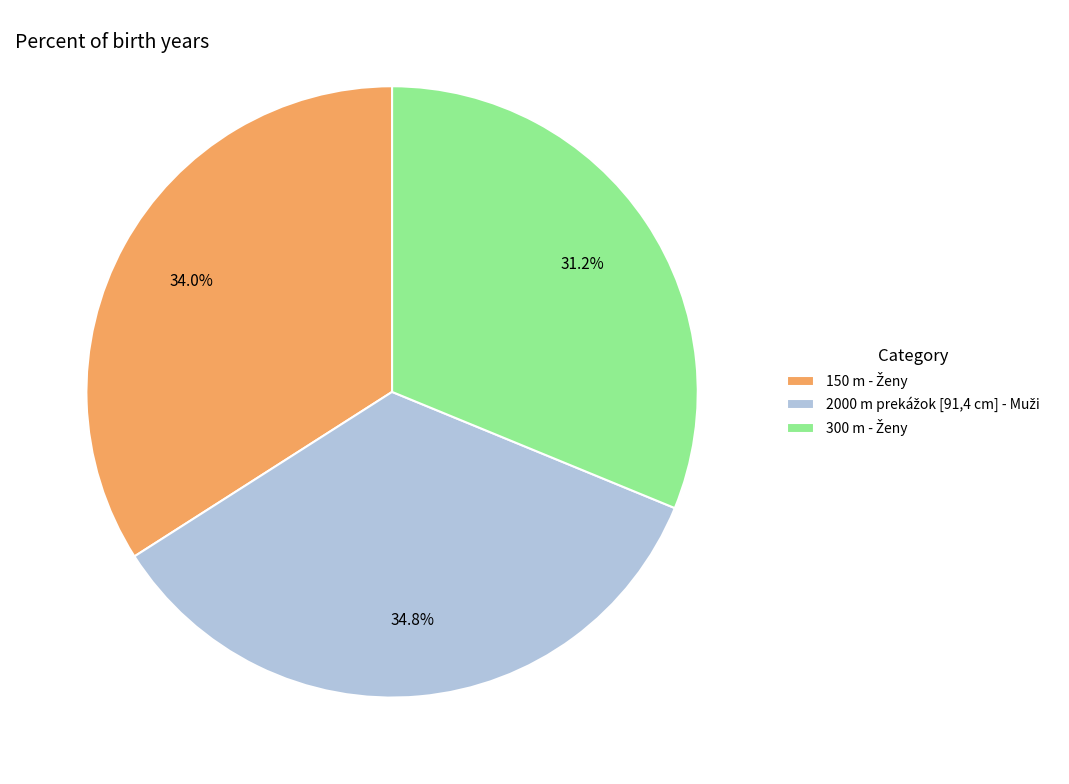

Is there a majority slice in this chart?

No